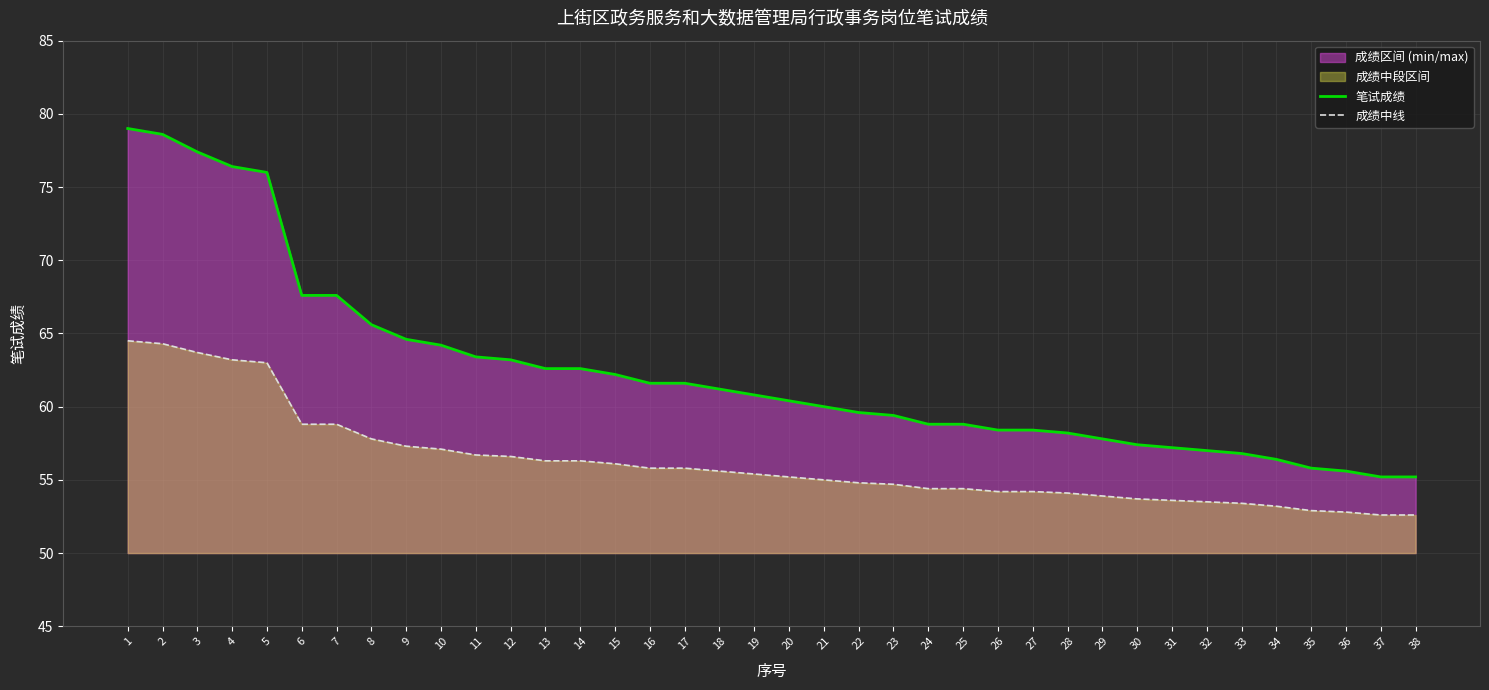

What value does the 成绩中线 series have at 4?

63.2